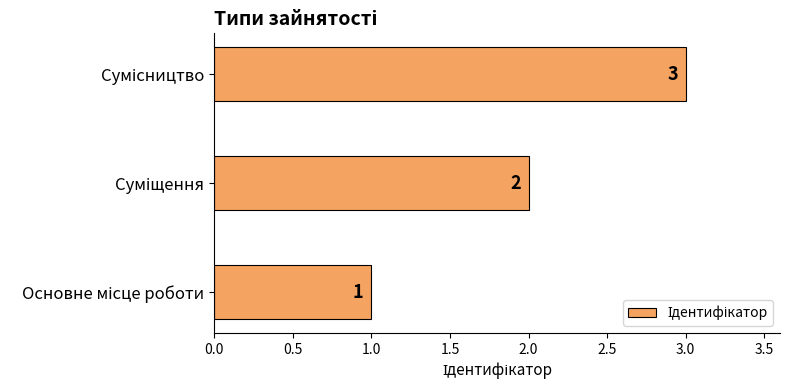

How many values are between 1 and 3?

3